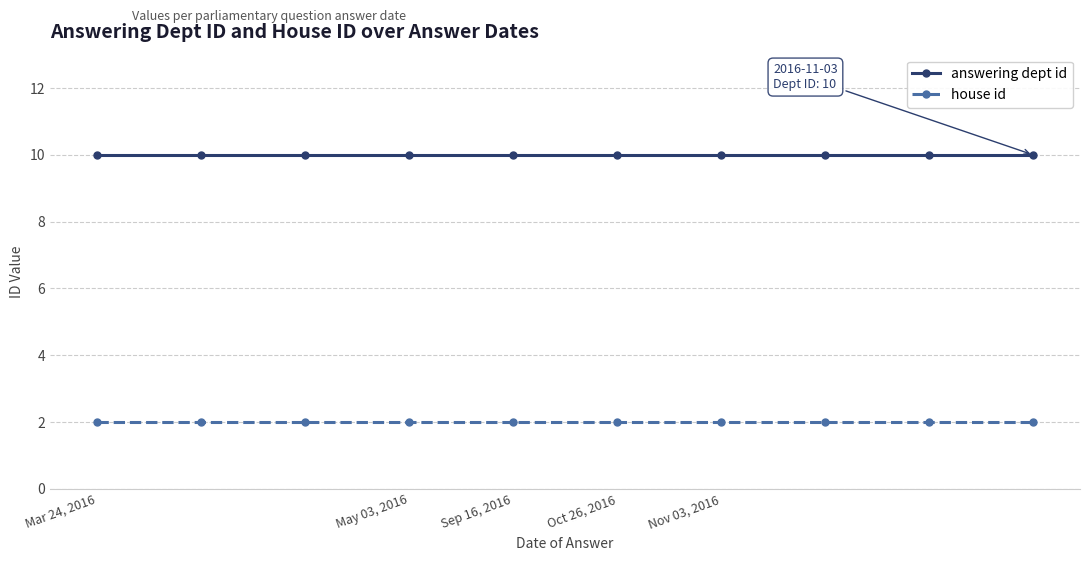

Rank the series by their average value, from highest to lowest.

answering dept id, house id